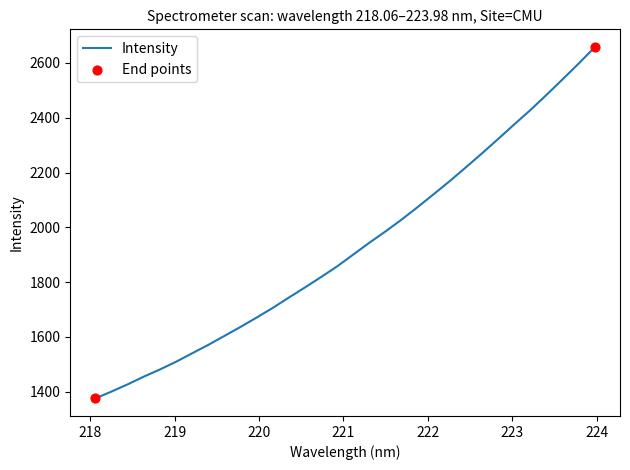

What is the maximum value shown in the chart?

2658.7